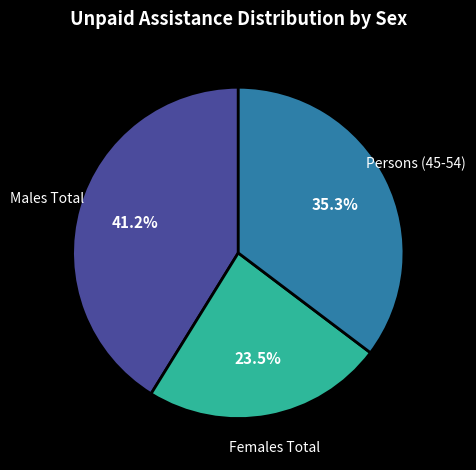

To the nearest percent, what is the difference between the largest and smallest slice percentages?

18%